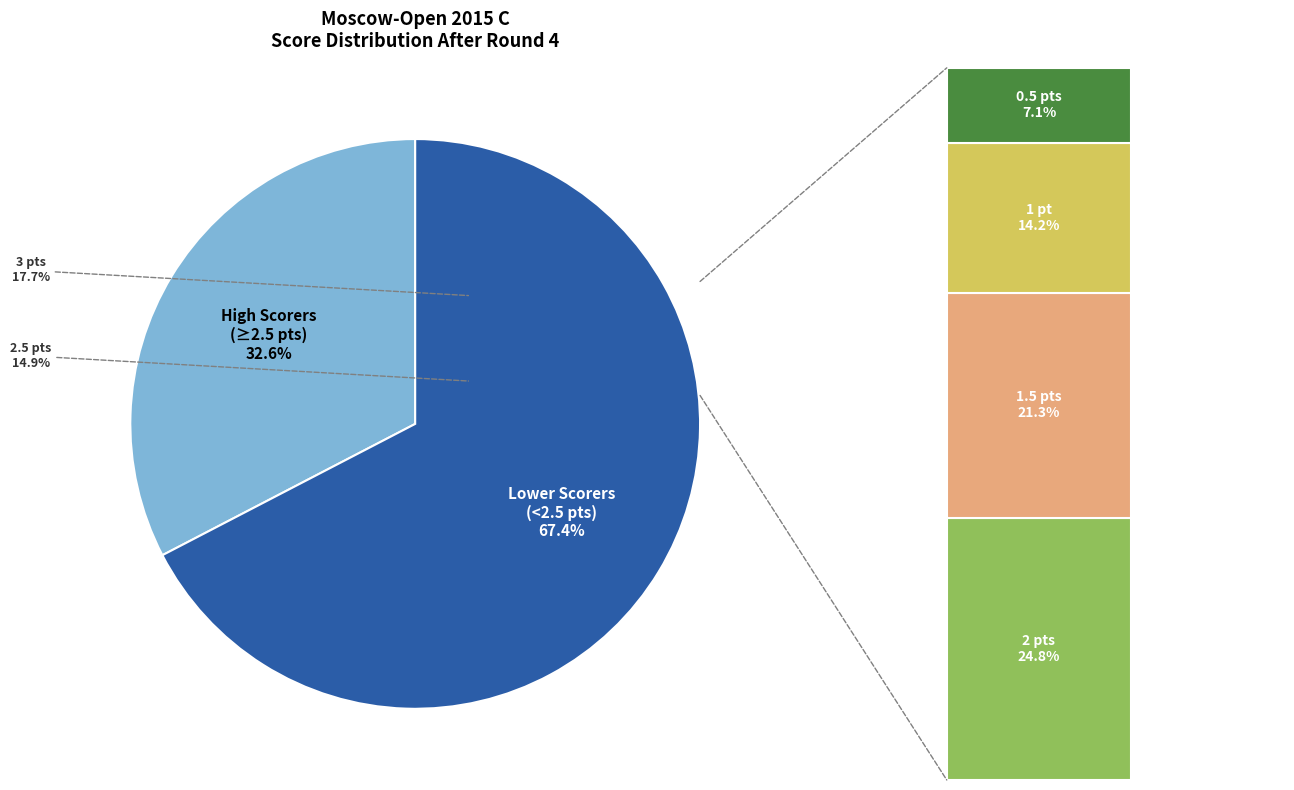

To the nearest percent, what is the average slice percentage?

17%